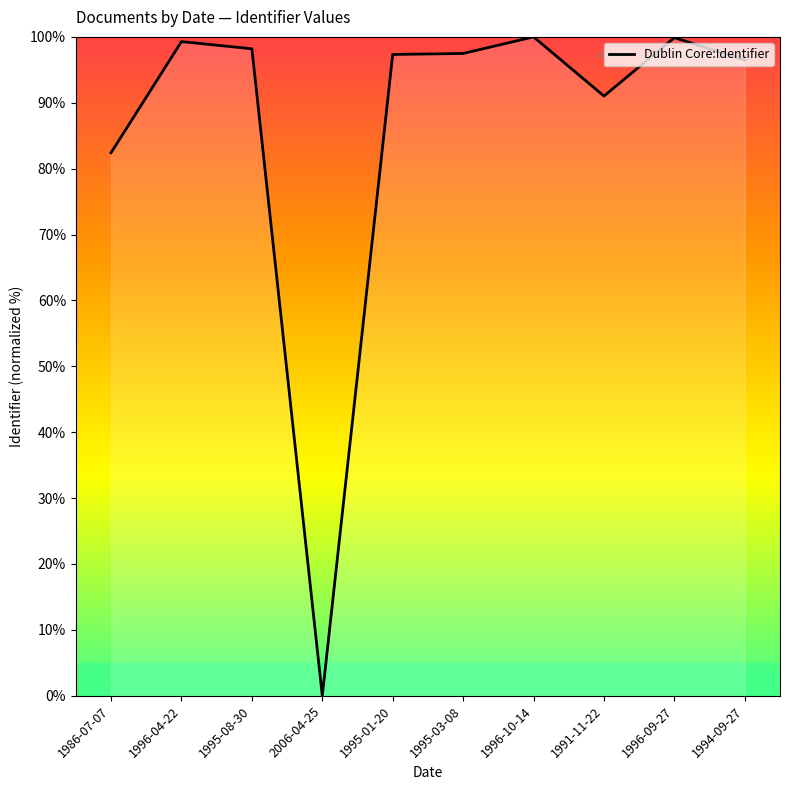

What is the sum of the values at 2006-04-25 and 1995-08-30?

98.2